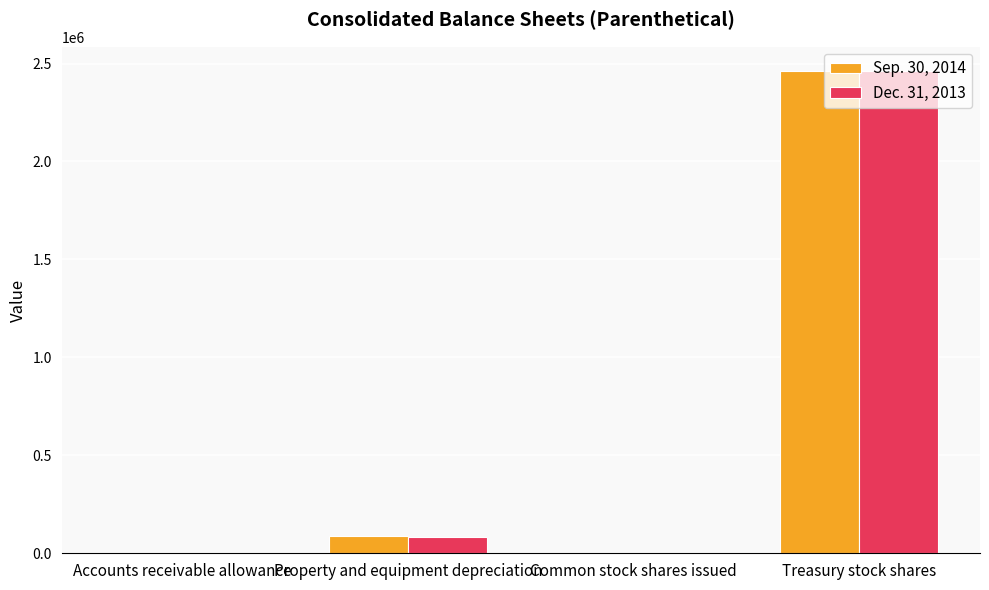

What is the greatest value displayed?

2462758